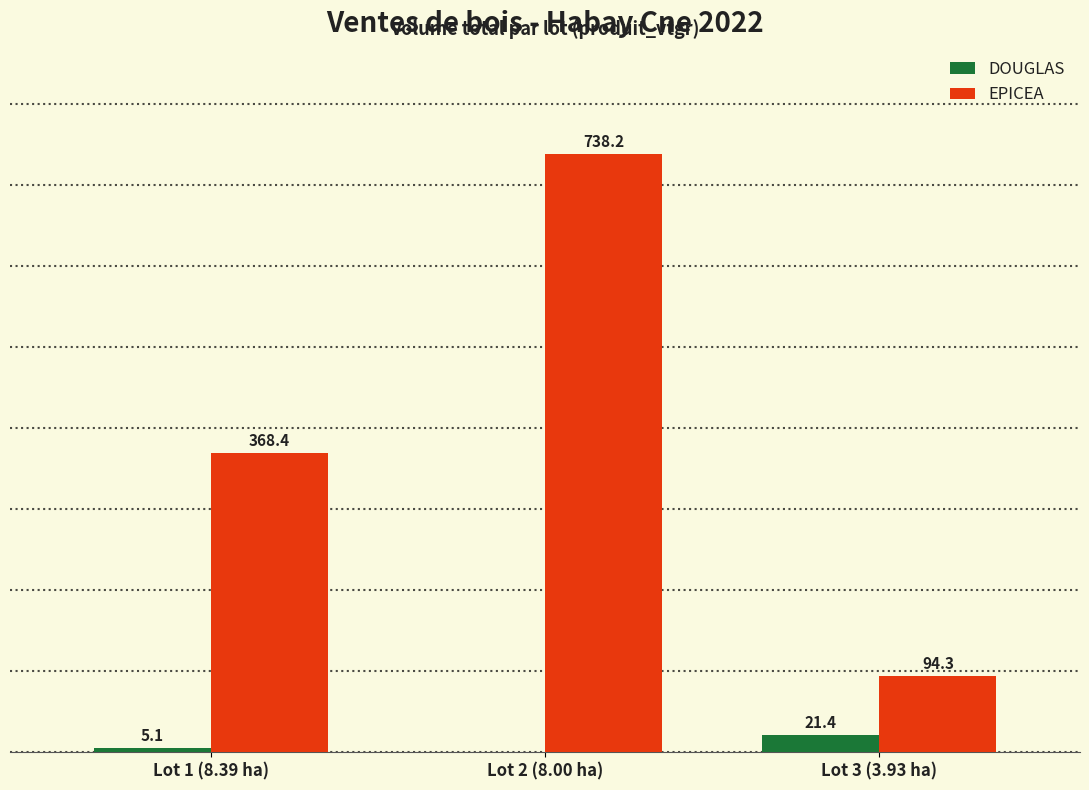

Which label corresponds to the largest value in the chart?

Lot 2 (8.00 ha)